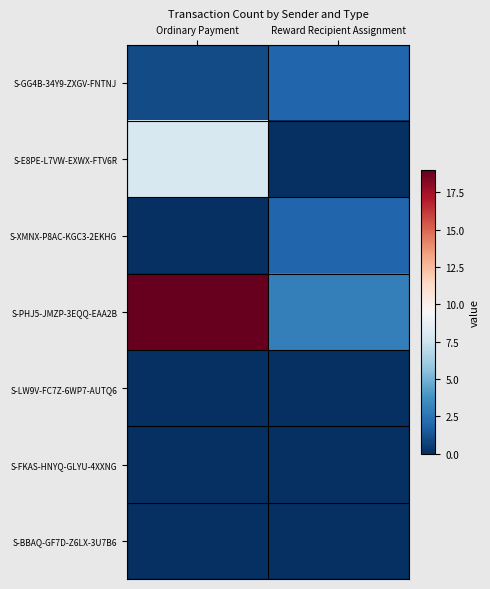

Which has a higher value, Reward Recipient Assignment or Ordinary Payment?

Reward Recipient Assignment